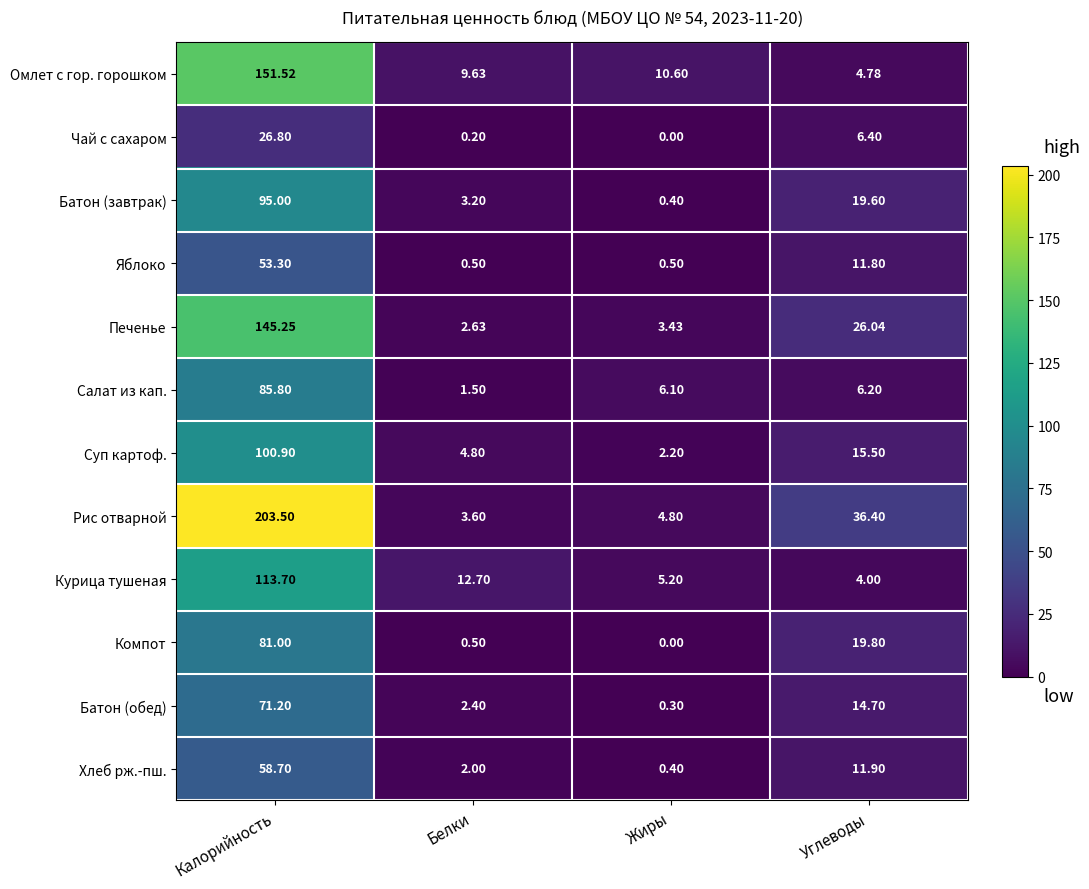

Which series changed the most between Белки and Жиры?

Курица тушеная